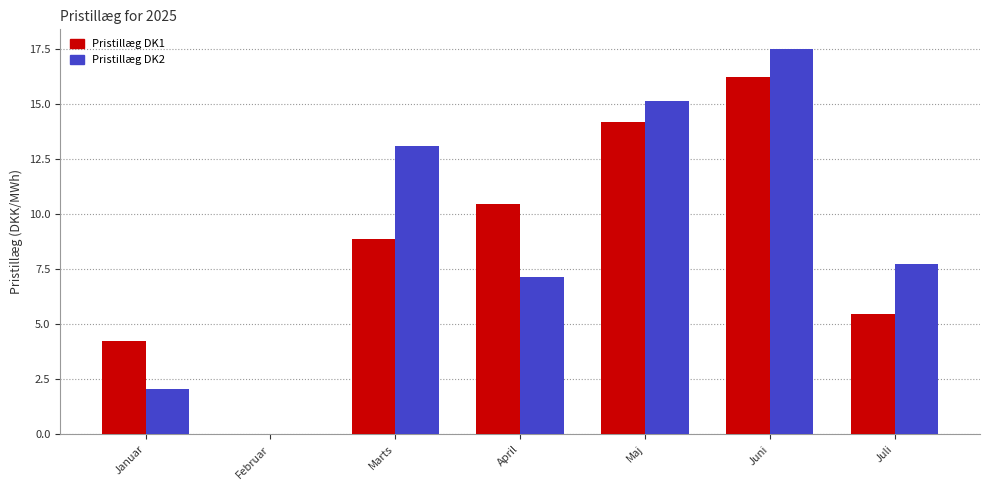

Does the chart contain stacked bars?

No